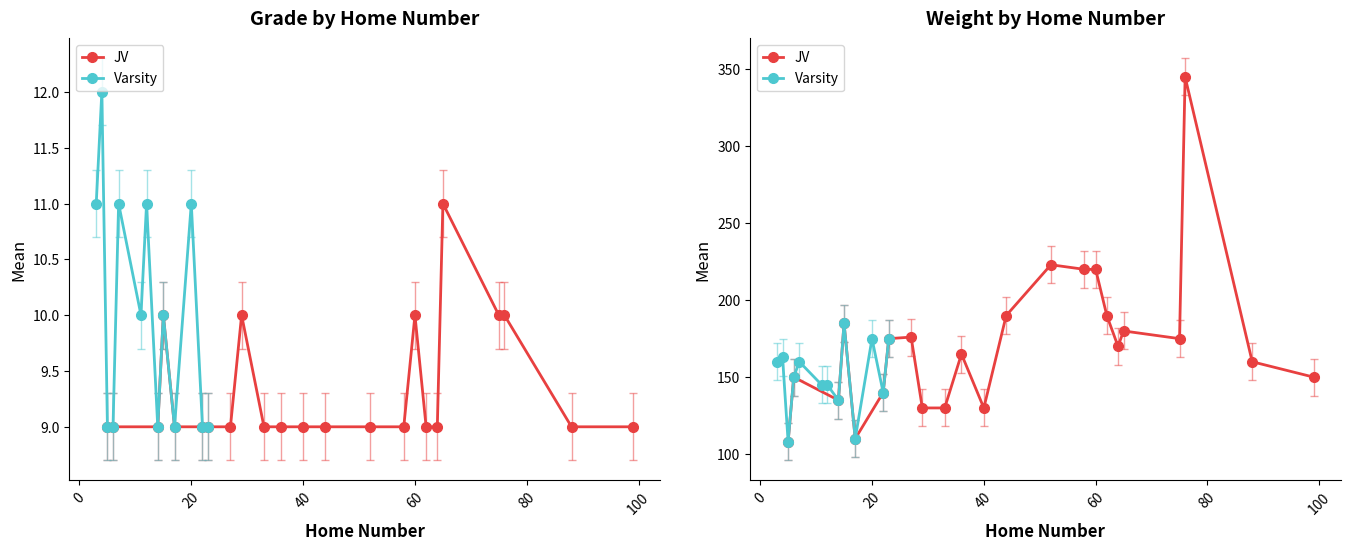

How many data points in Weight are above 163?

13